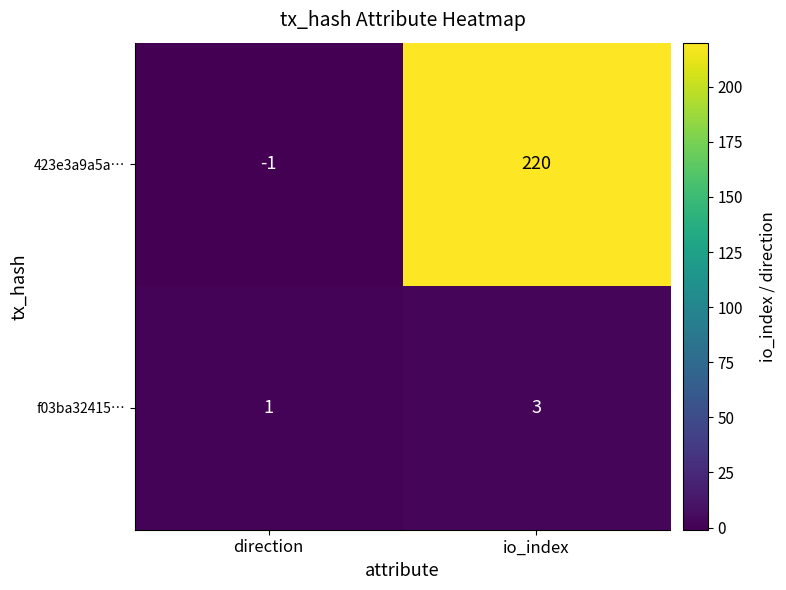

What is the spread (max minus min) of values at io_index?

217